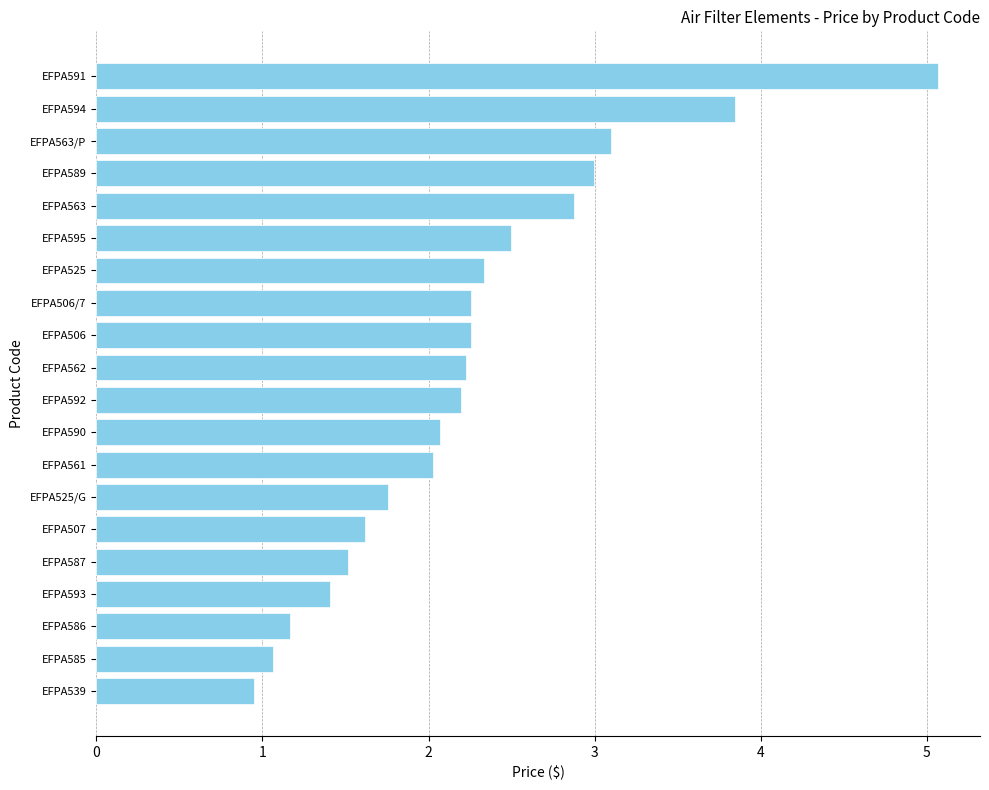

Which has a higher value, EFPA525 or EFPA593?

EFPA525